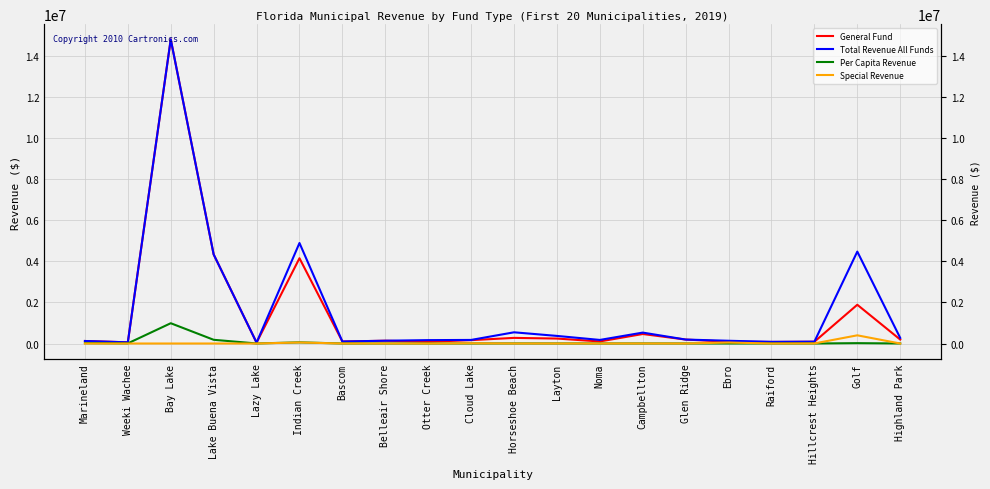

True or false: Total Revenue All Funds and General Fund intersect in this chart.

False